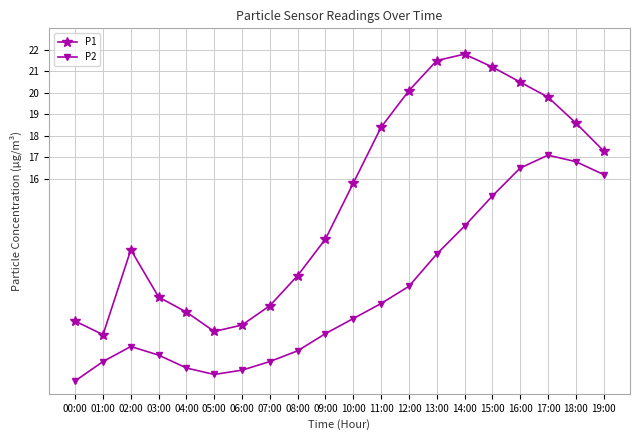

True or false: P1 and P2 cross at least once.

False